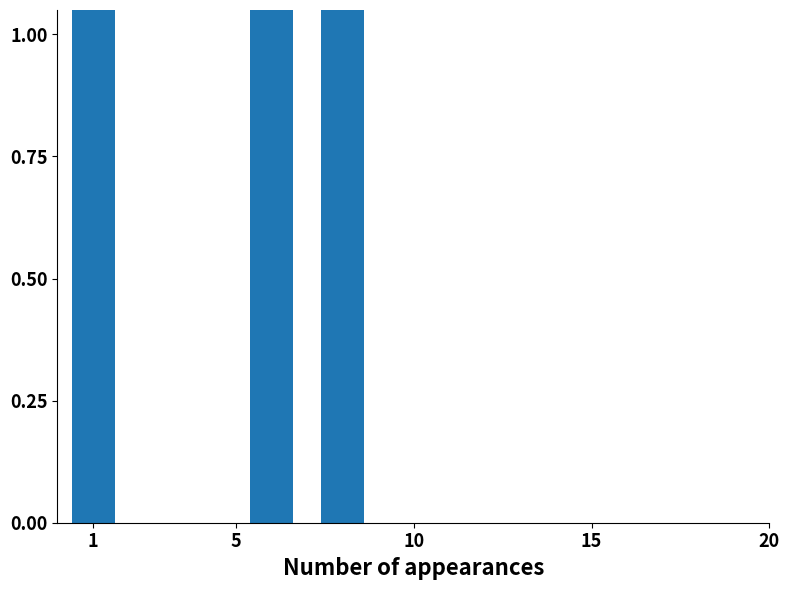

What is the sum of all values?

9